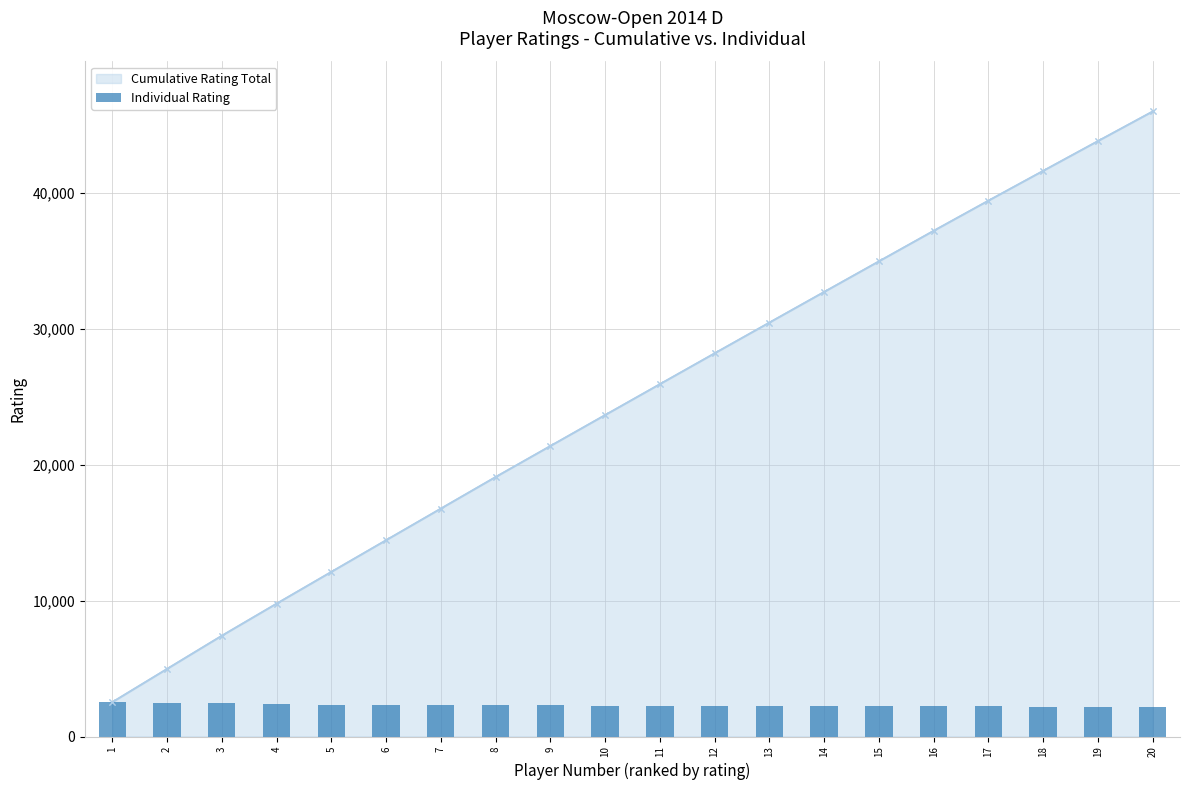

Which category has the lowest value across all series?

20